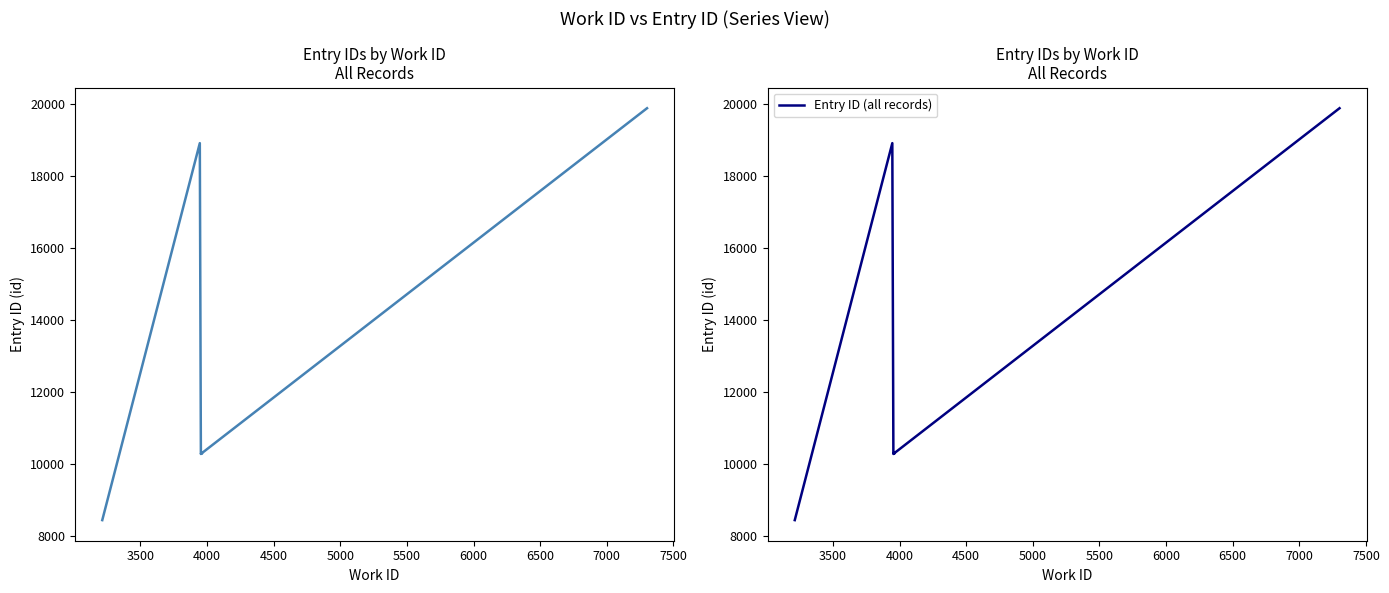

What is the sum of all id values?

119301